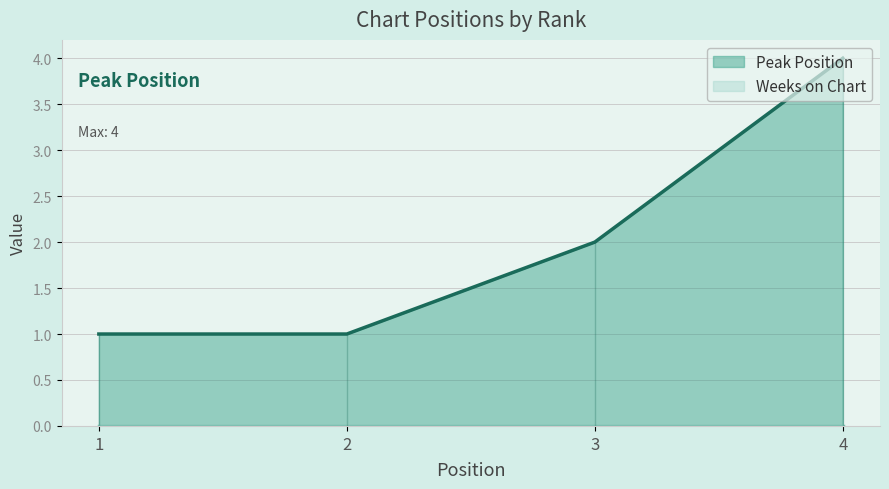

List the labels in order of value, smallest first.

1, 2, 3, 4